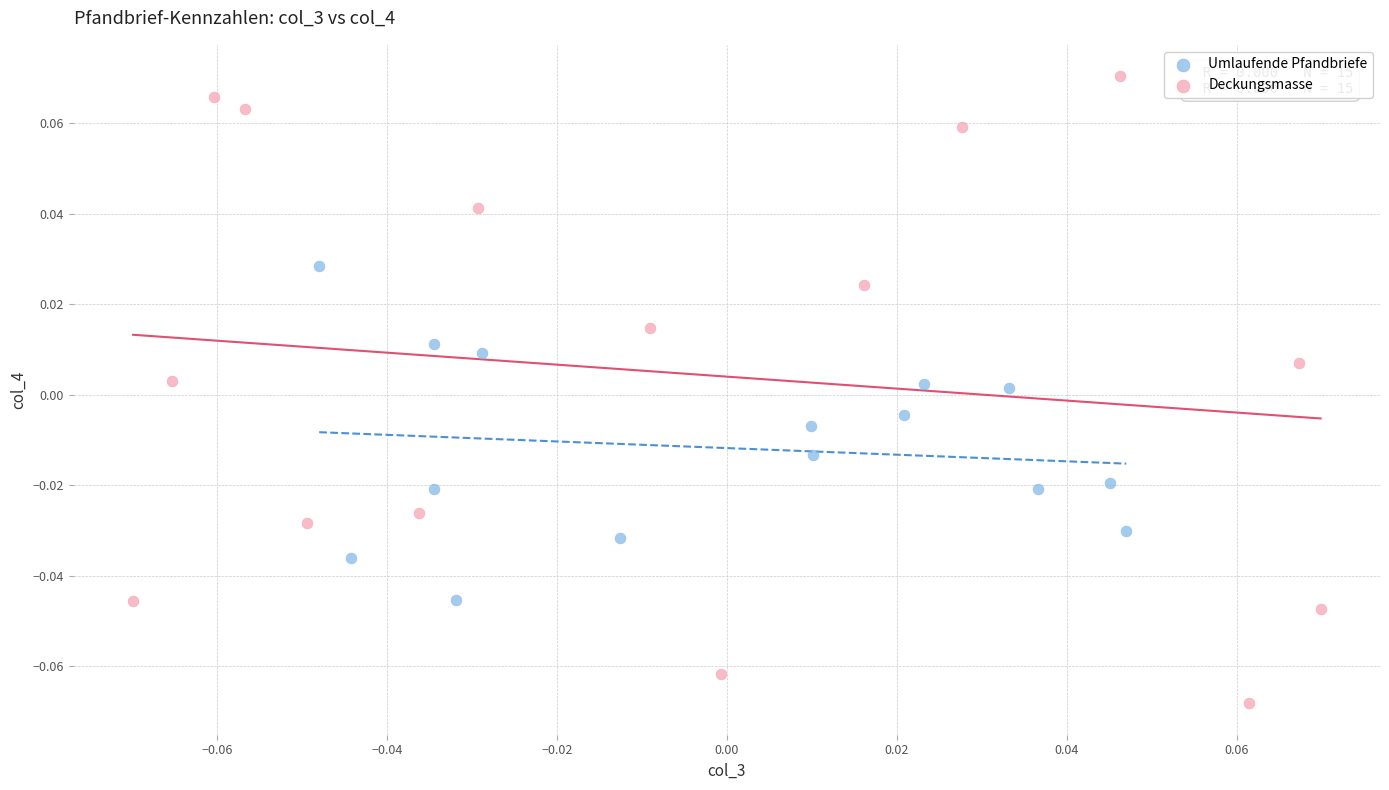

Which series has the largest Y range (max minus min)?

Deckungsmasse